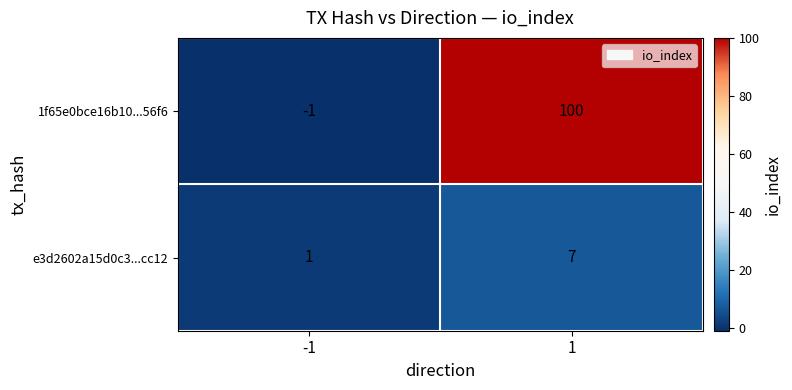

Which label corresponds to the smallest value in the chart?

-1